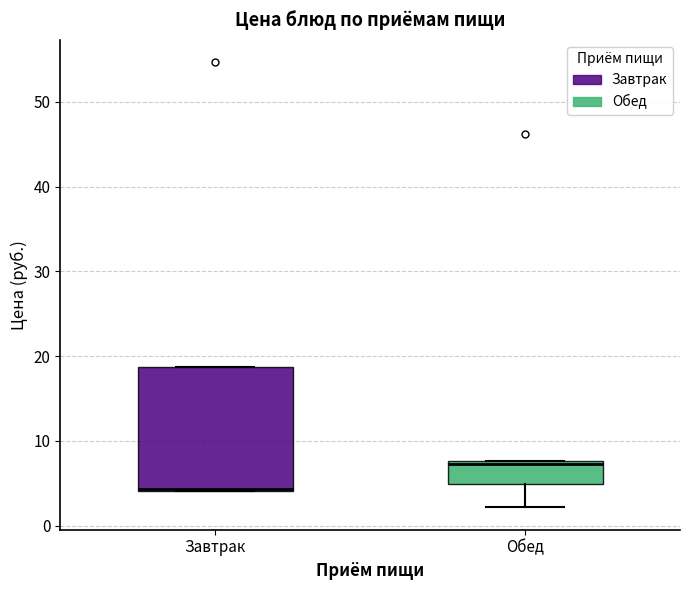

Where is the lower edge of the box for Завтрак on the y-axis? The values are not printed on the chart, so give them approximately, as read against the axis.

4